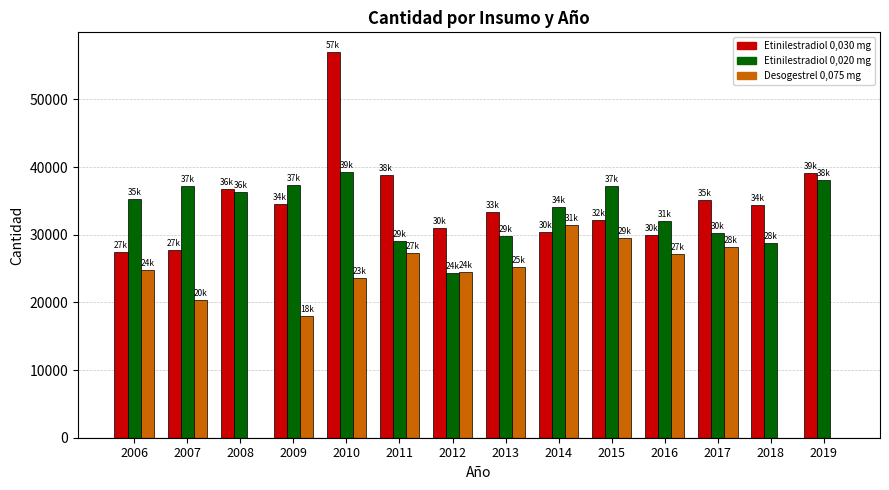

How many data points does each series have?

14